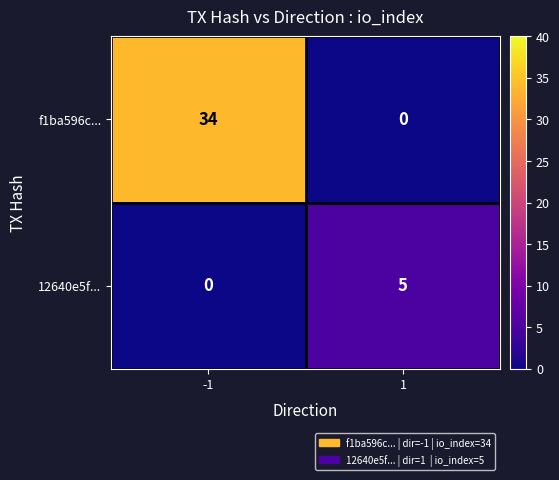

What is the difference between the f1ba596c... values at 1 and -1?

34